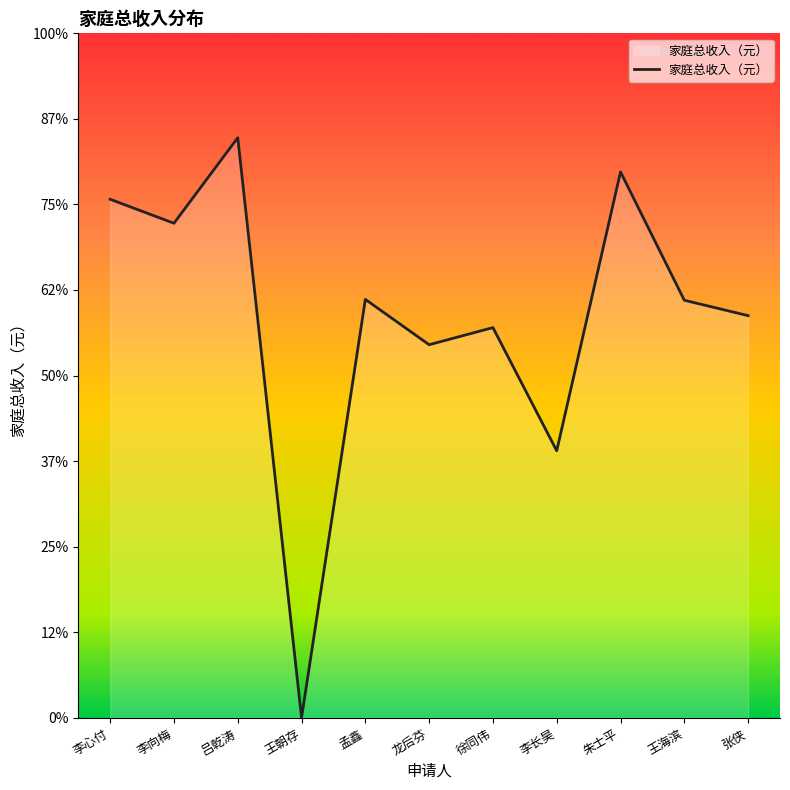

Reading left to right, transcribe all the data shown in this chart.

李心付=60600	李向梅=57800	吕乾涛=67800	王朝存=0	孟鑫=48900	龙后芬=43600	徐同伟=45600	李长昊=31200	朱士平=63800	王海滨=48800	张侠=47000